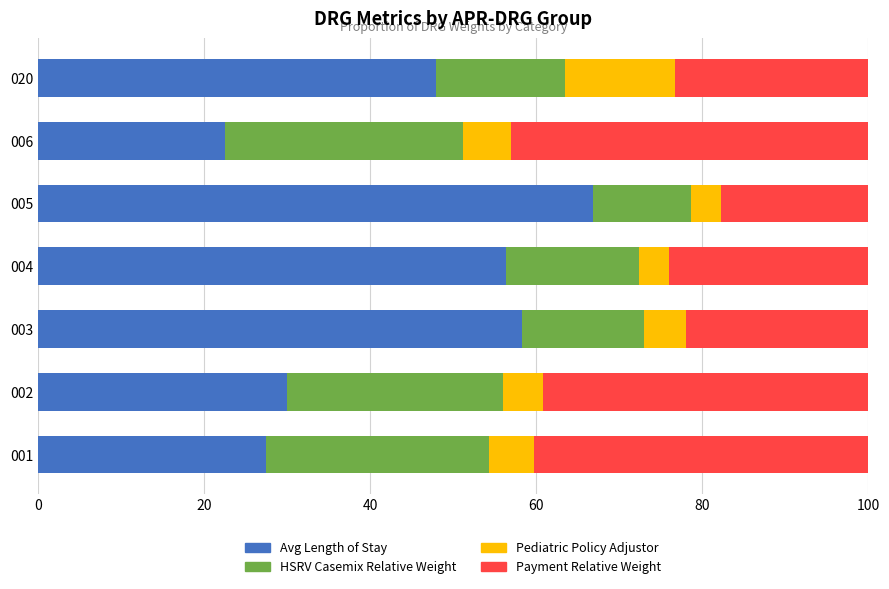

At which label does Avg Length of Stay reach its peak?

005